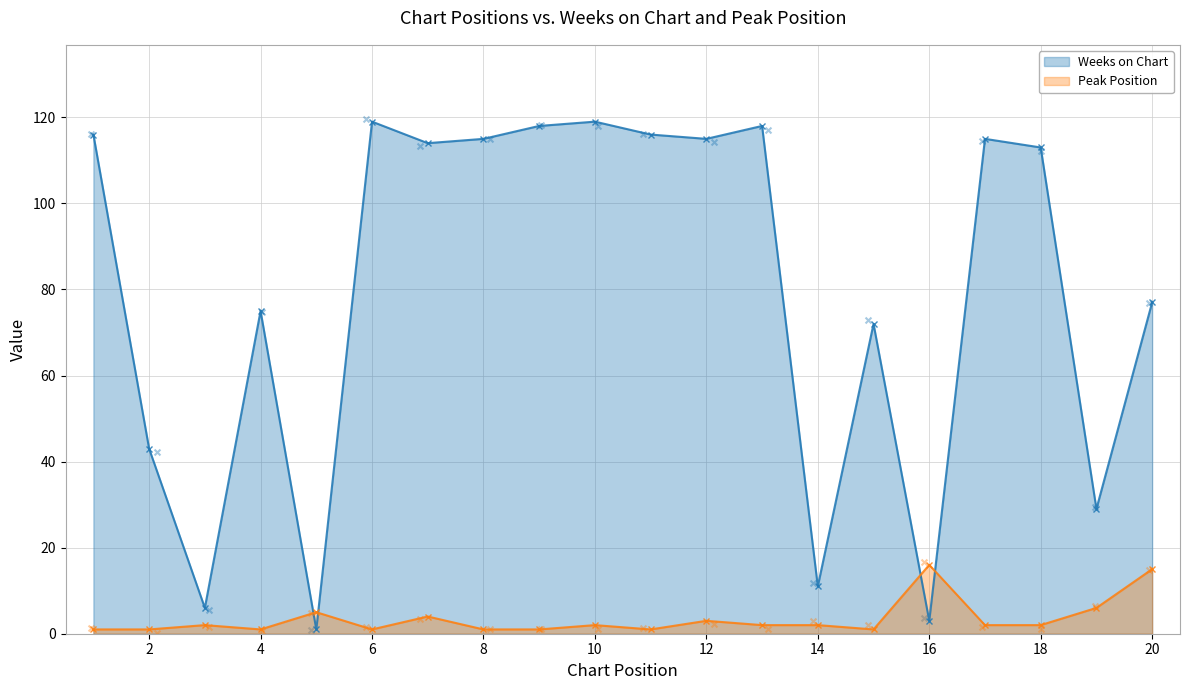

At which category is the sum across all series the highest?

10